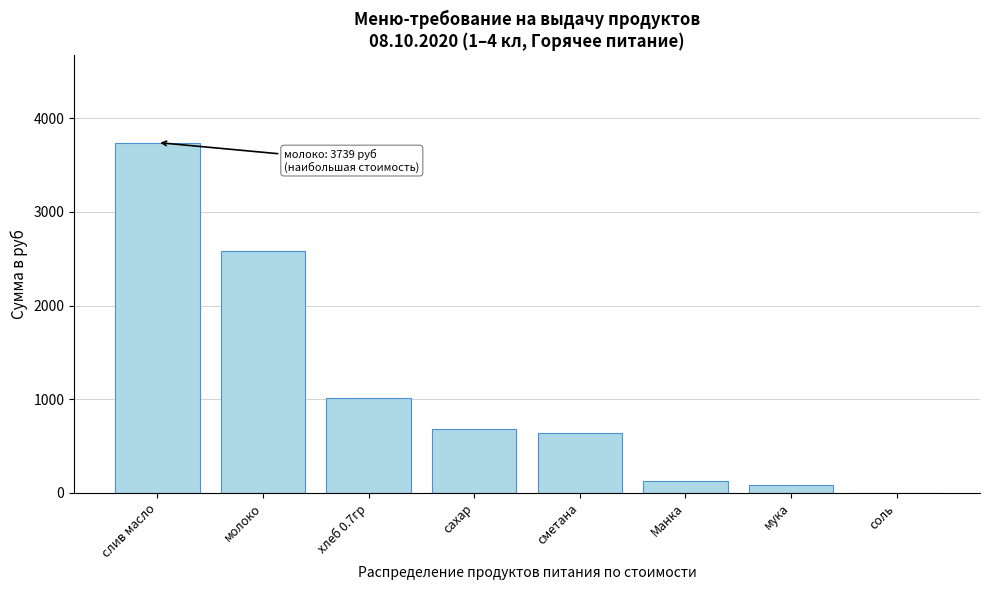

Where is the data nearest to the value 1871?

молоко